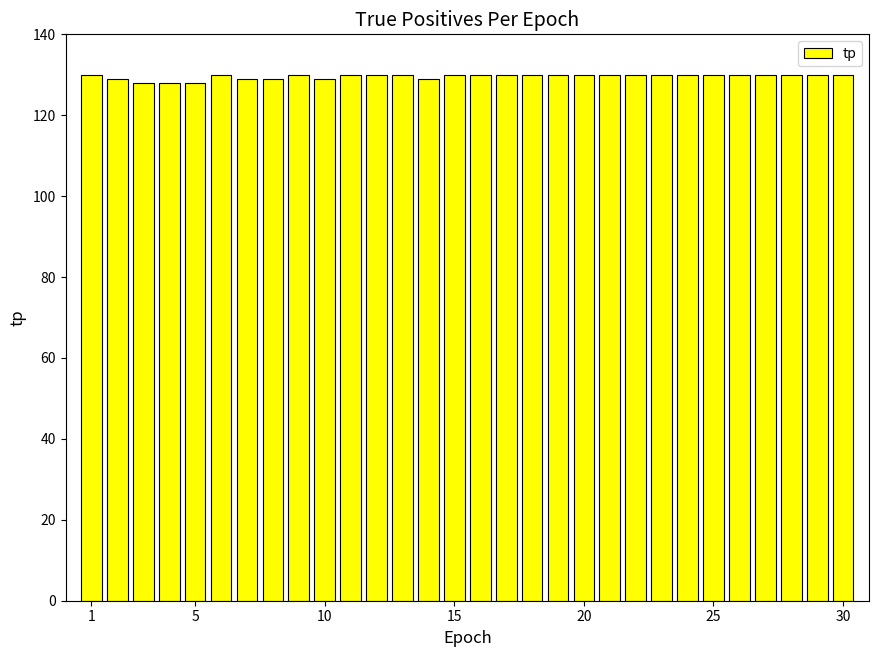

What is the value of the 27th bar from the left?

130